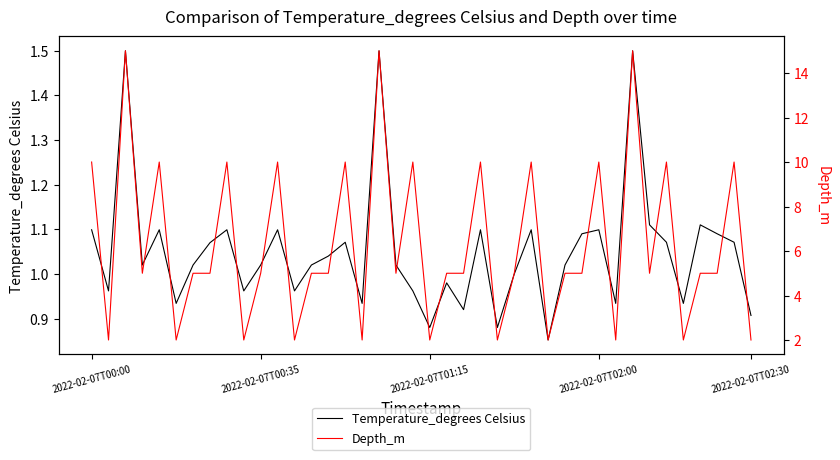

What is the highest value of the Temperature_degrees Celsius series?

1.5